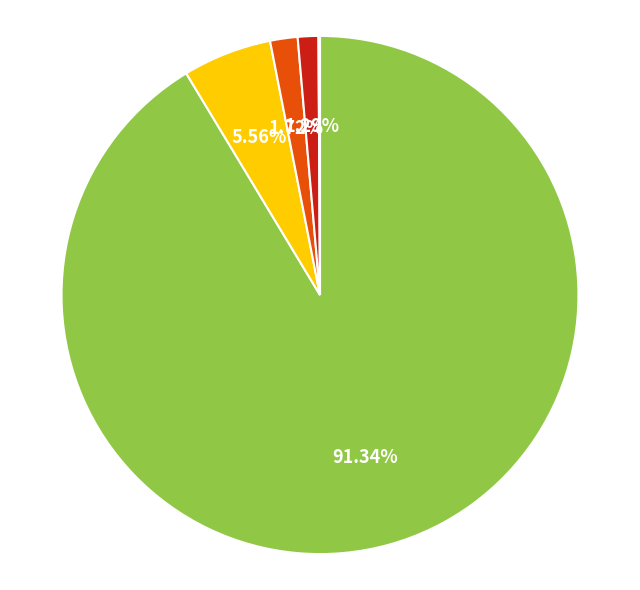

Is there any slice that represents more than half of the pie?

Yes